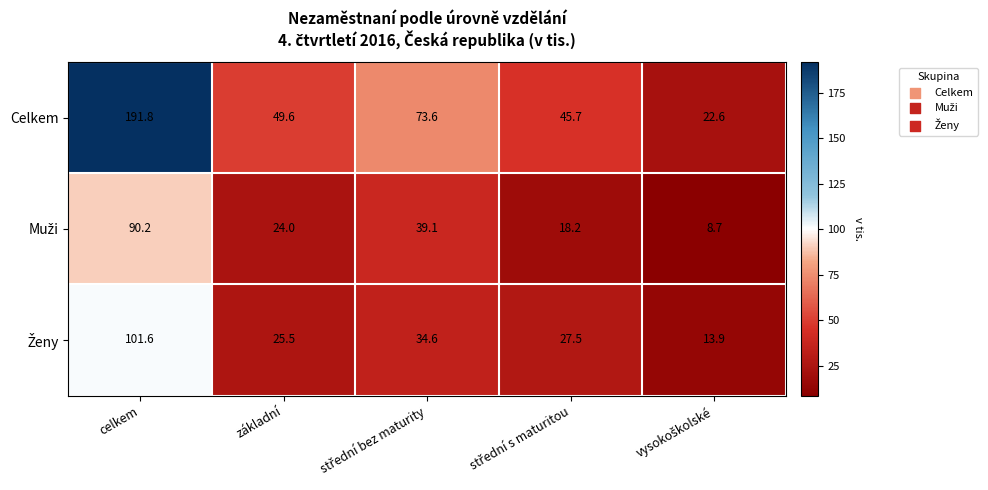

Which series has the largest total across all categories?

Celkem